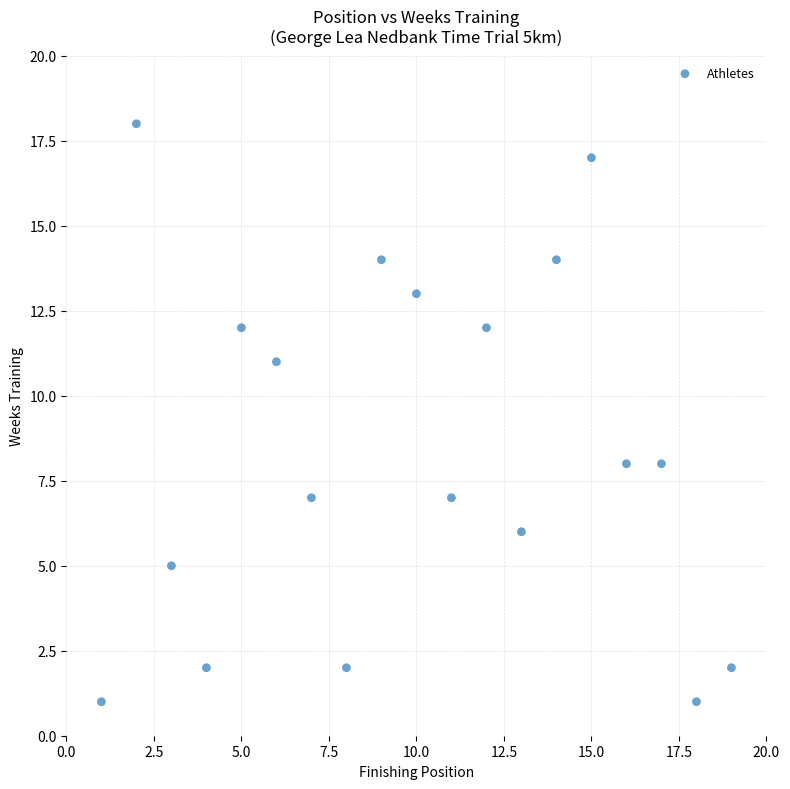

What is the range of Y values (max minus min)?

17